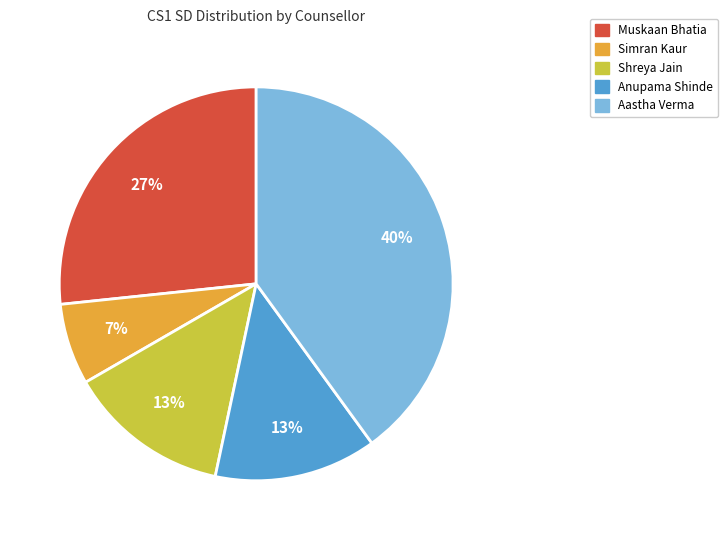

Does any single category account for the majority?

No